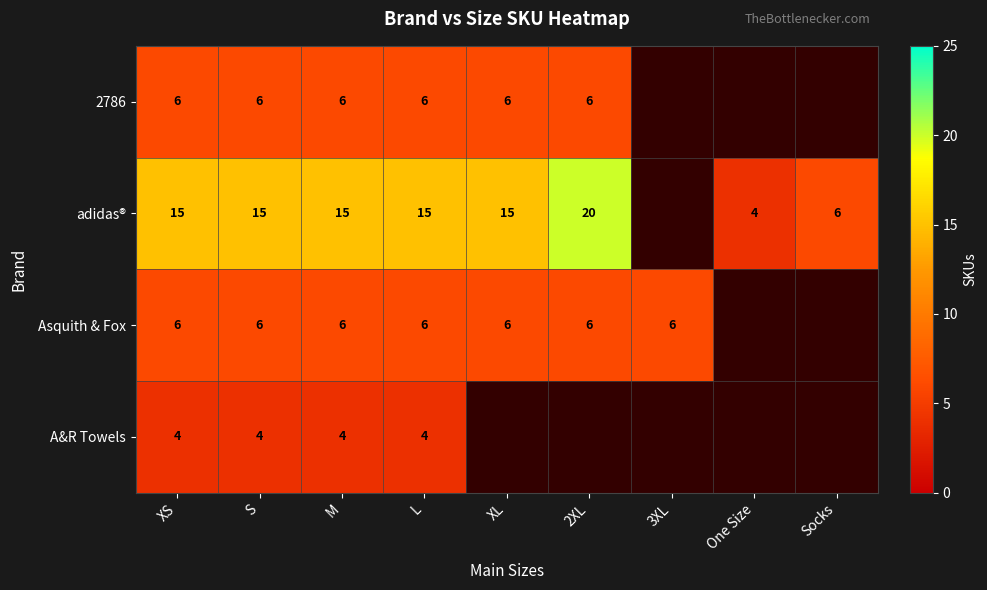

What is the total value across all series at M?

31